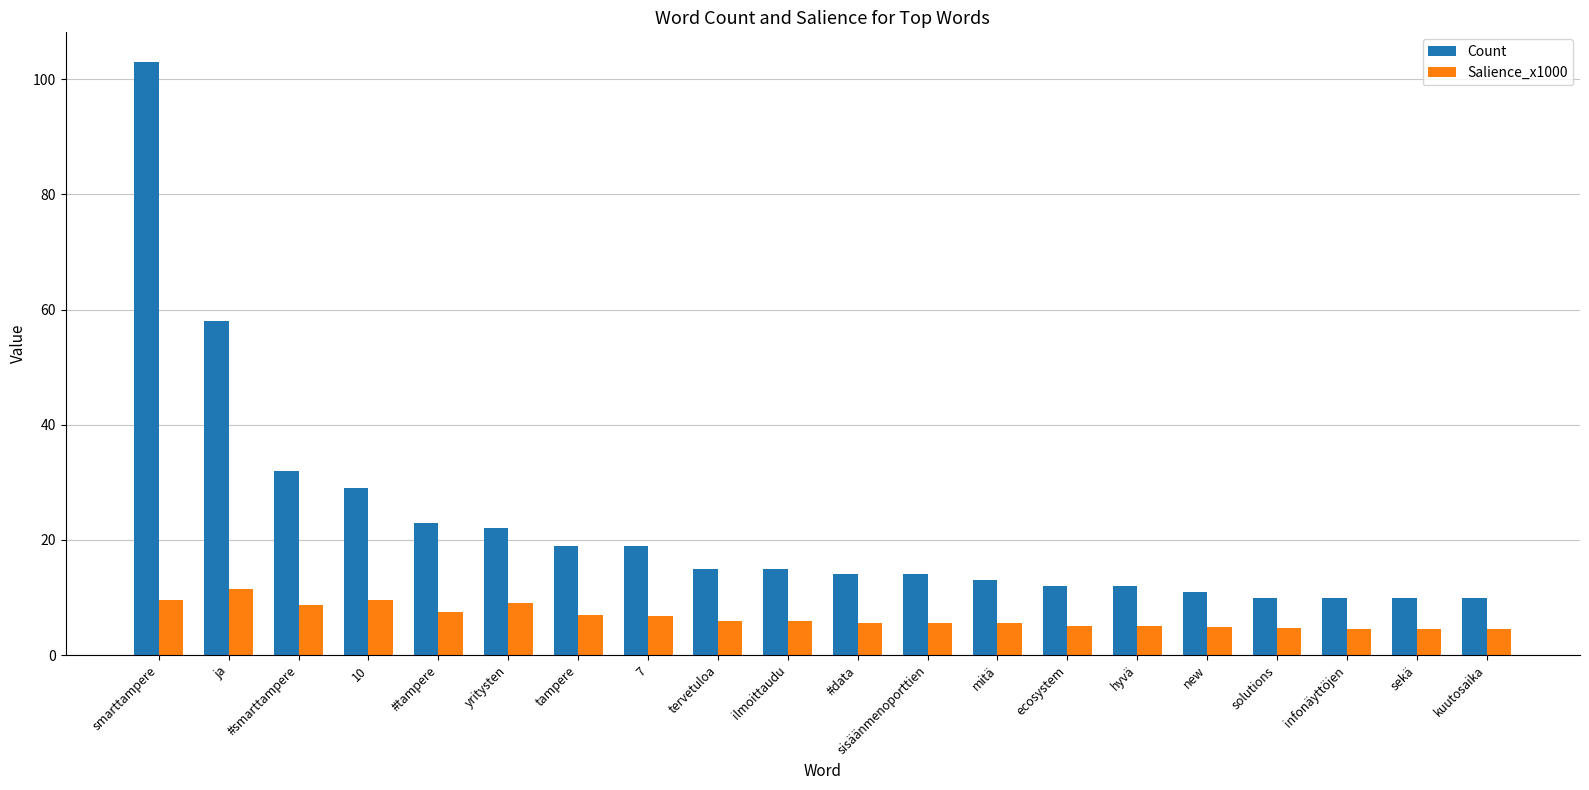

At how many categories does at least one series exceed 65?

1